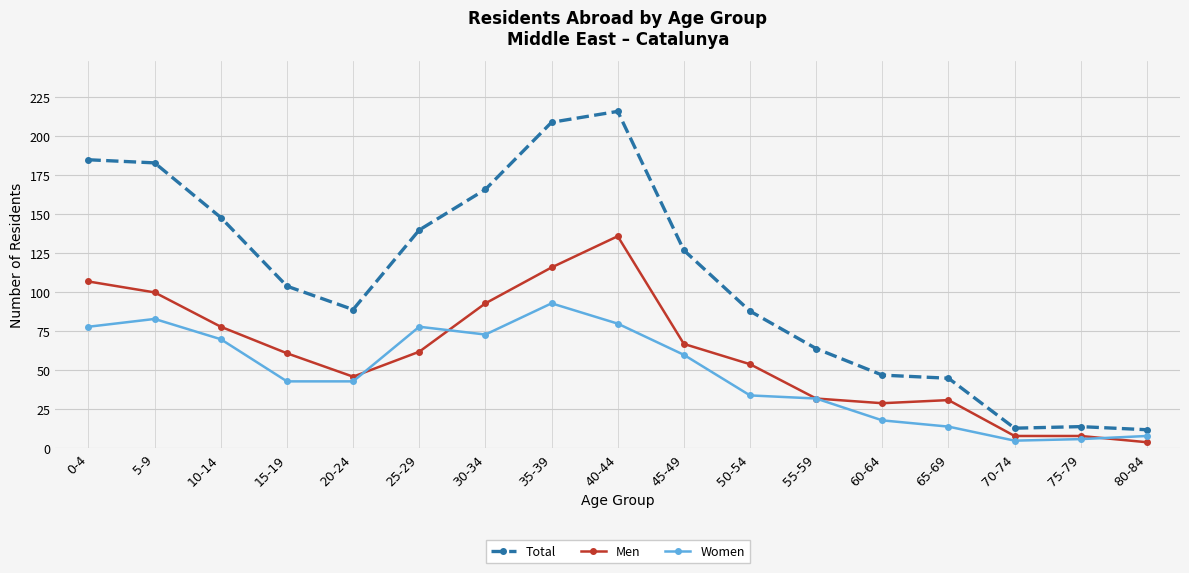

Reading left to right, extract all data points from this chart.

Total: 0-4=185	5-9=183	10-14=148	15-19=104	20-24=89	25-29=140	30-34=166	35-39=209	40-44=216	45-49=127	50-54=88	55-59=64	60-64=47	65-69=45	70-74=13	75-79=14	80-84=12
Men: 0-4=107	5-9=100	10-14=78	15-19=61	20-24=46	25-29=62	30-34=93	35-39=116	40-44=136	45-49=67	50-54=54	55-59=32	60-64=29	65-69=31	70-74=8	75-79=8	80-84=4
Women: 0-4=78	5-9=83	10-14=70	15-19=43	20-24=43	25-29=78	30-34=73	35-39=93	40-44=80	45-49=60	50-54=34	55-59=32	60-64=18	65-69=14	70-74=5	75-79=6	80-84=8